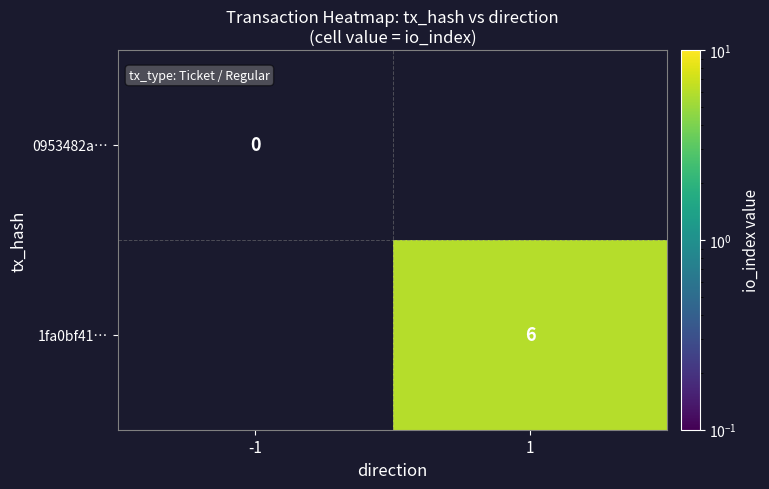

Is the value of 0953482a… at -1 greater than the value of 1fa0bf41… at 1?

No